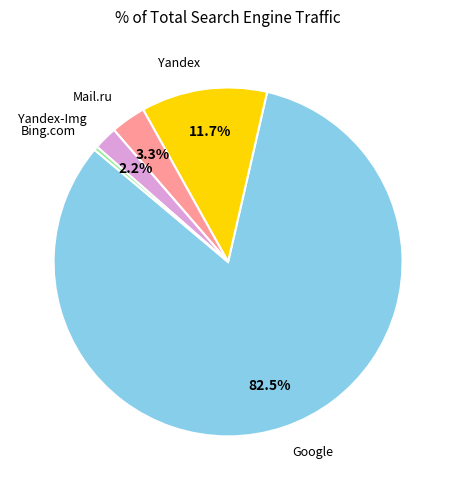

Between Bing.com and Google, which is larger?

Google